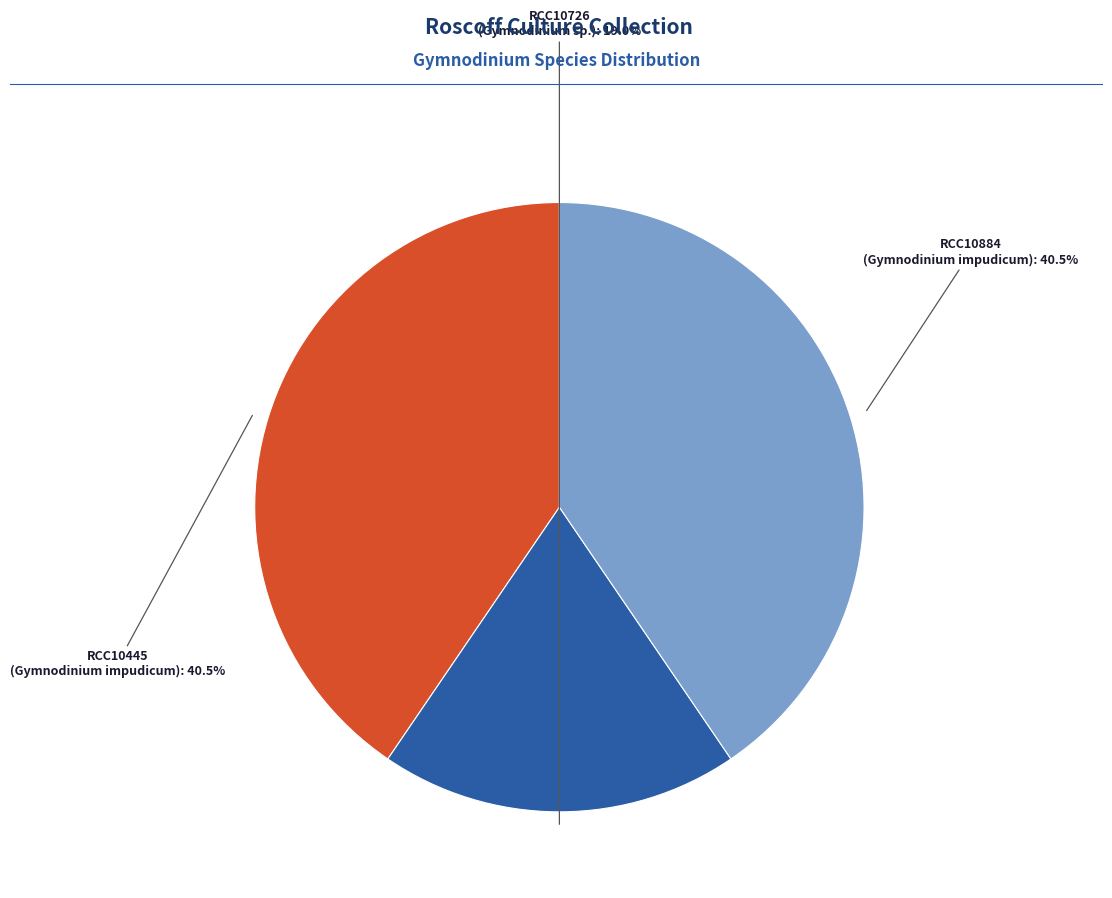

Combined, what portion of the pie is RCC10445 and RCC10884?

81.0%